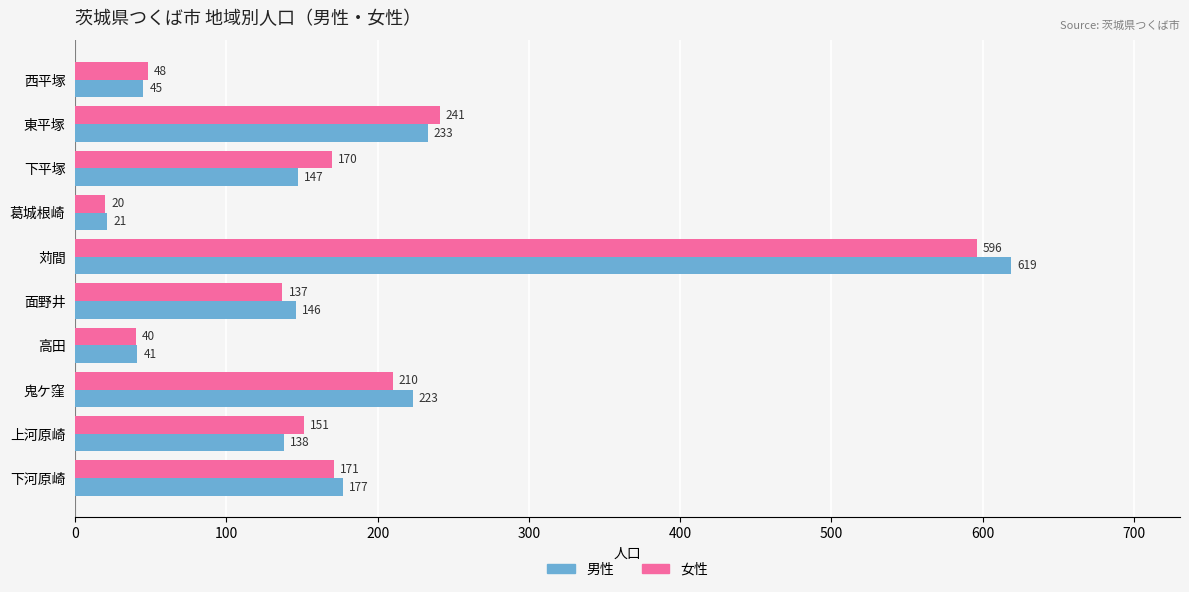

What is the spread (max minus min) of values at 下河原崎?

6